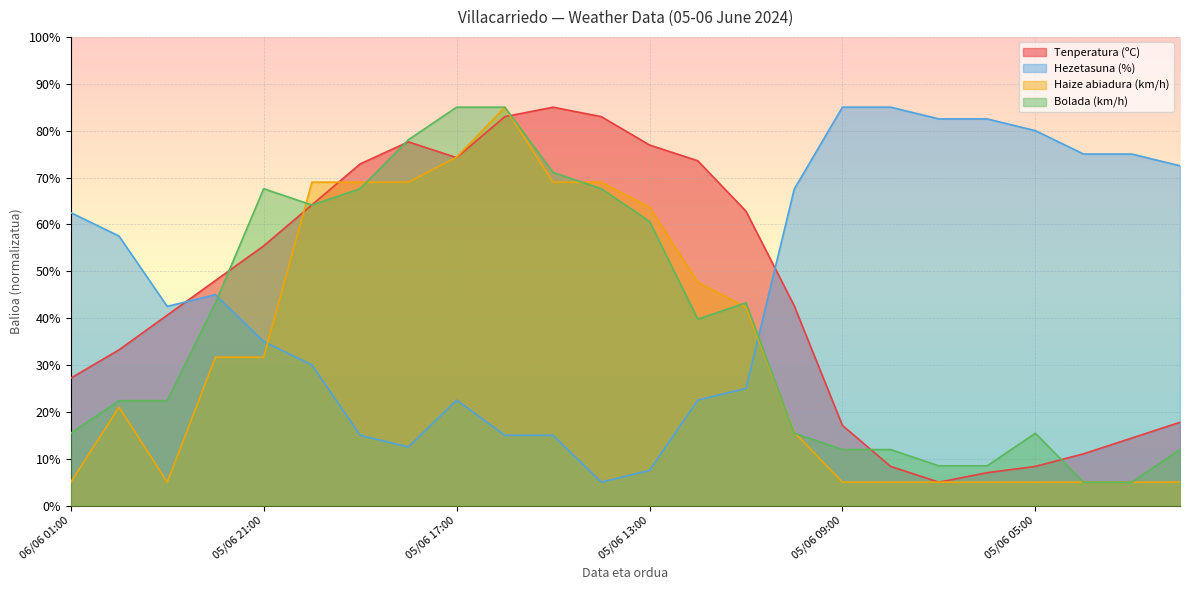

How many values in the Tenperatura (ºC) series exceed 48?

12